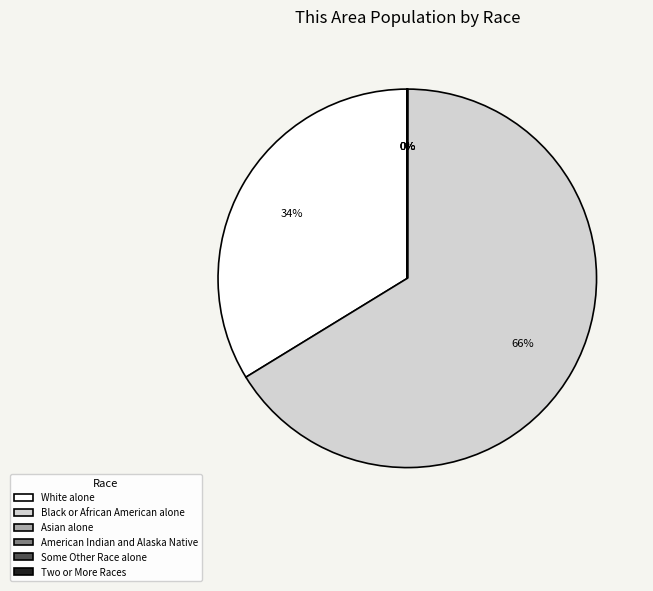

Is it true that Black or African American alone is 55% of the pie?

False